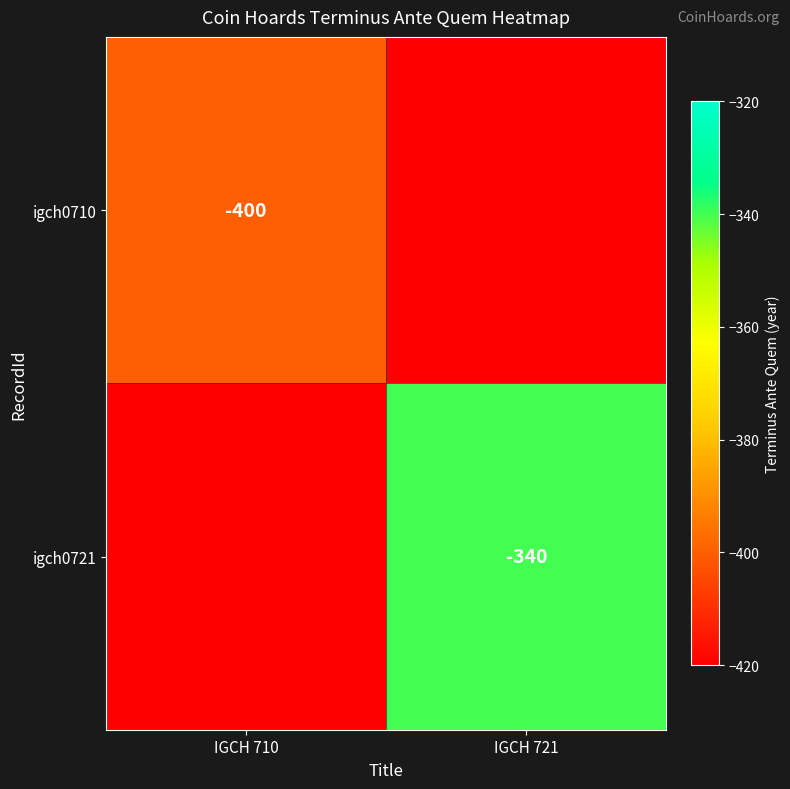

The value of igch0721 at IGCH 721 is -340. True or false?

True